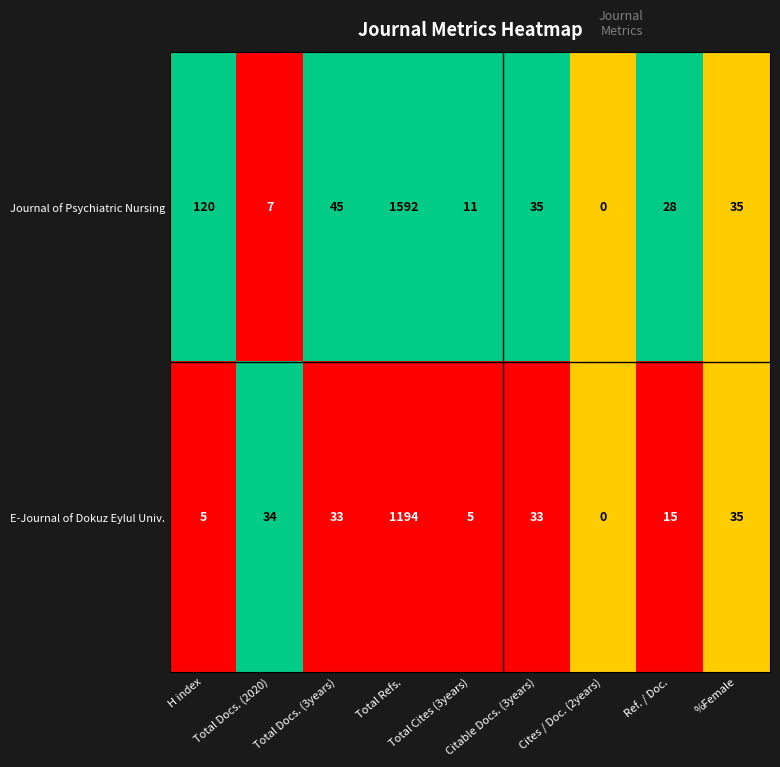

What is the greatest value displayed?

1592